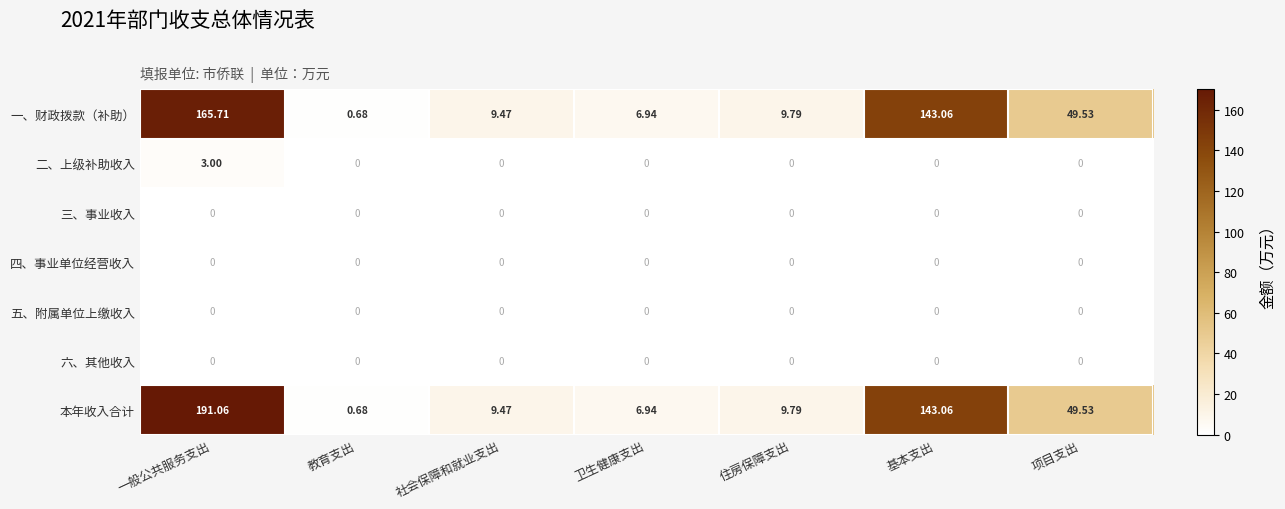

What is the spread (max minus min) of values at 社会保障和就业支出?

9.5